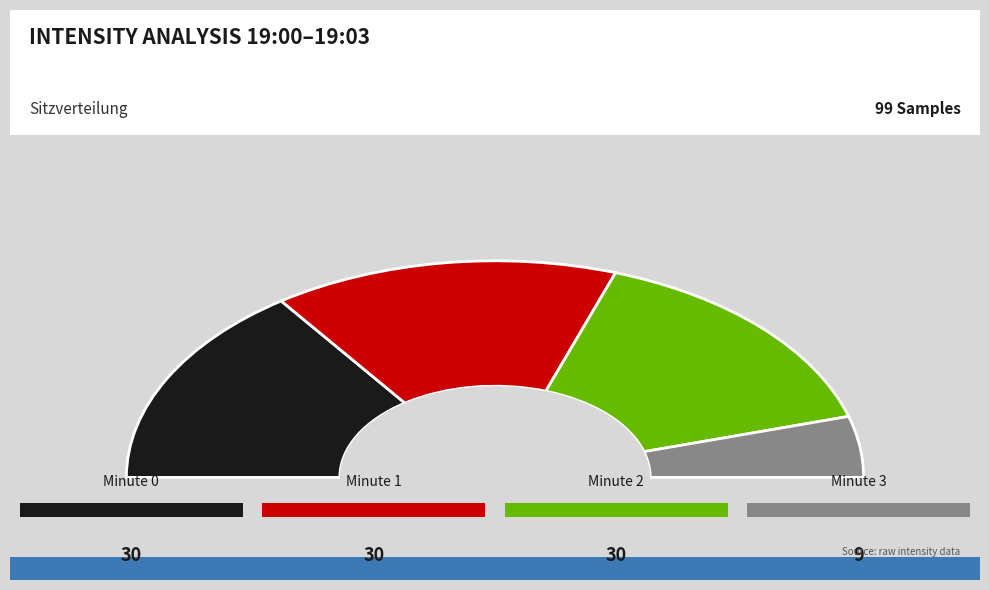

Between minute 2 and minute 3, which is larger?

minute 2